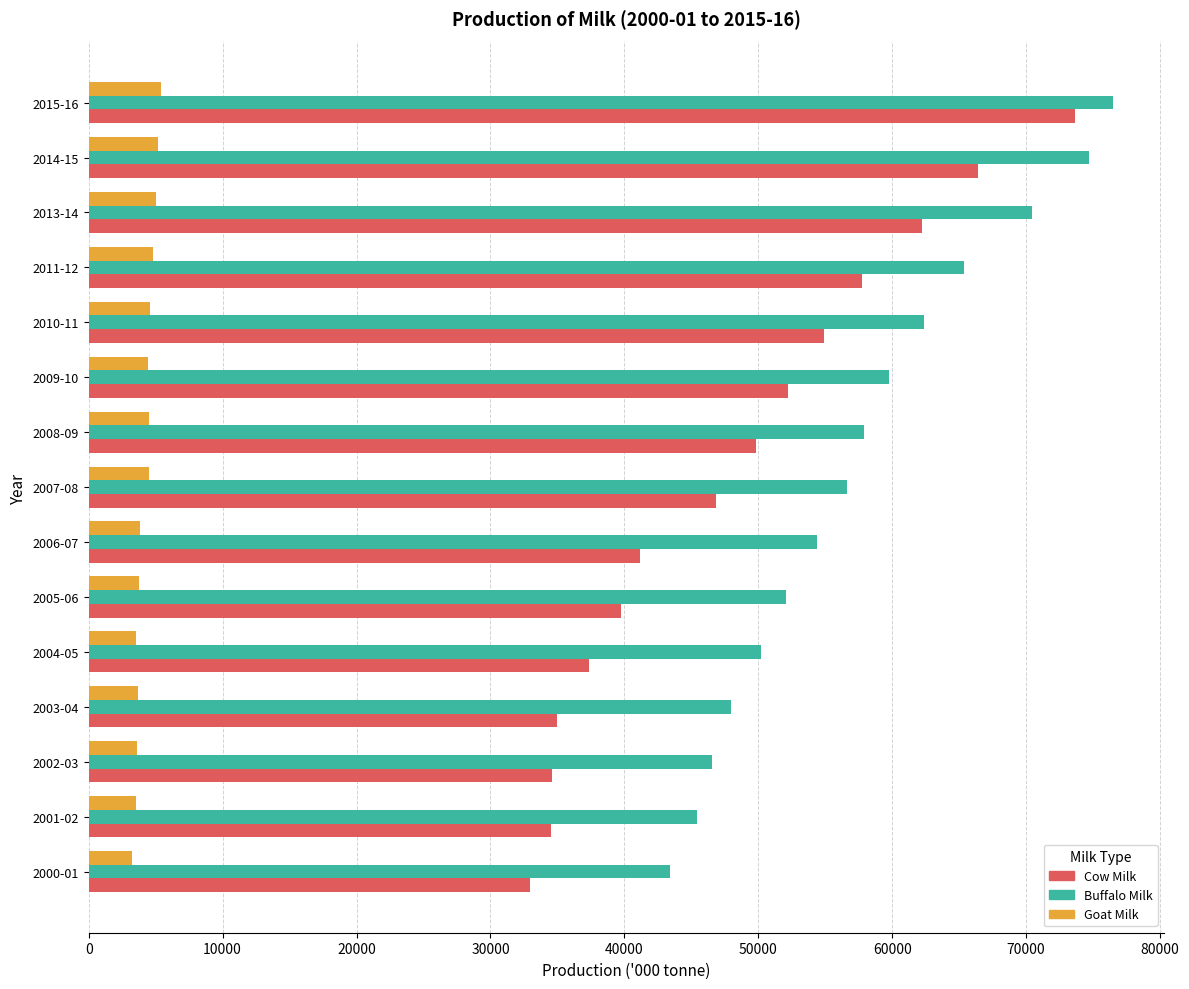

Rank the series by their average value, from highest to lowest.

Buffalo Milk, Cow Milk, Goat Milk